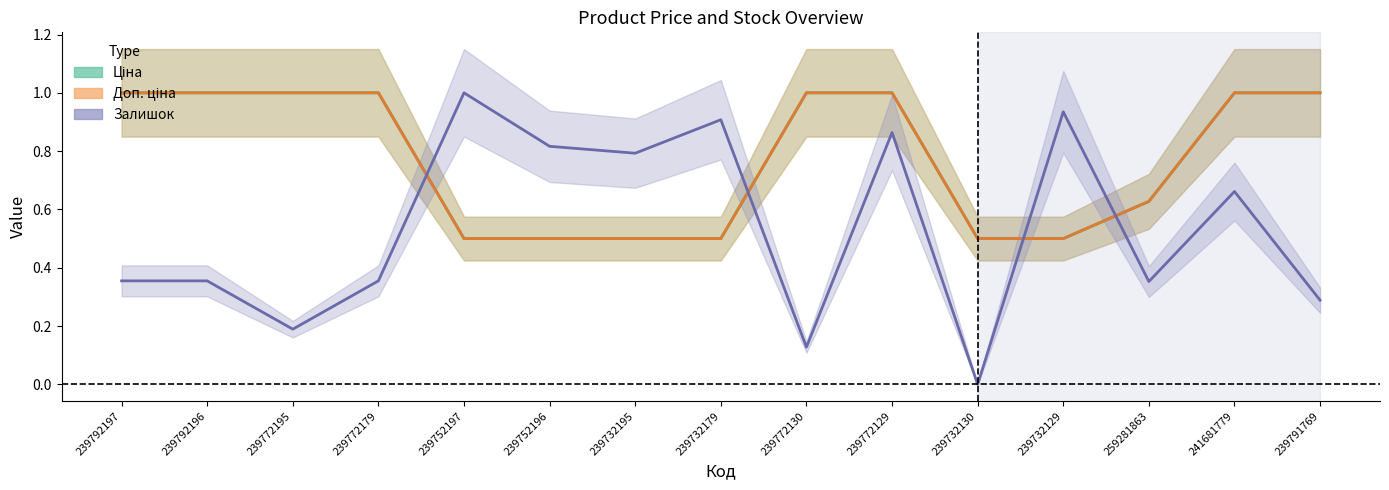

At which label does Ціна reach its peak?

239792197